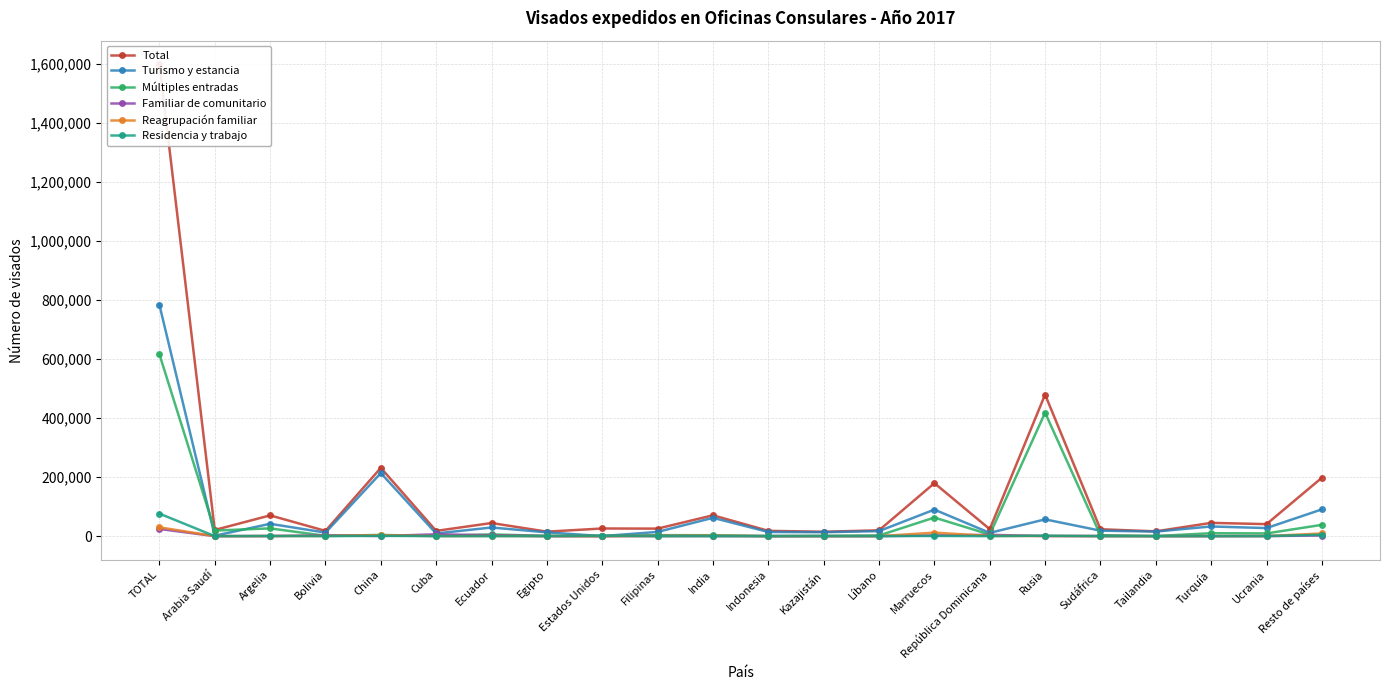

At which category does Turismo y estancia reach its first local valley?

Arabia Saudí